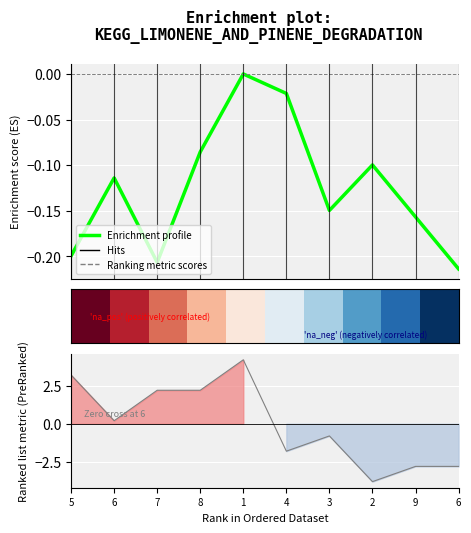

How many interior local peaks does the col_6 series have?

3